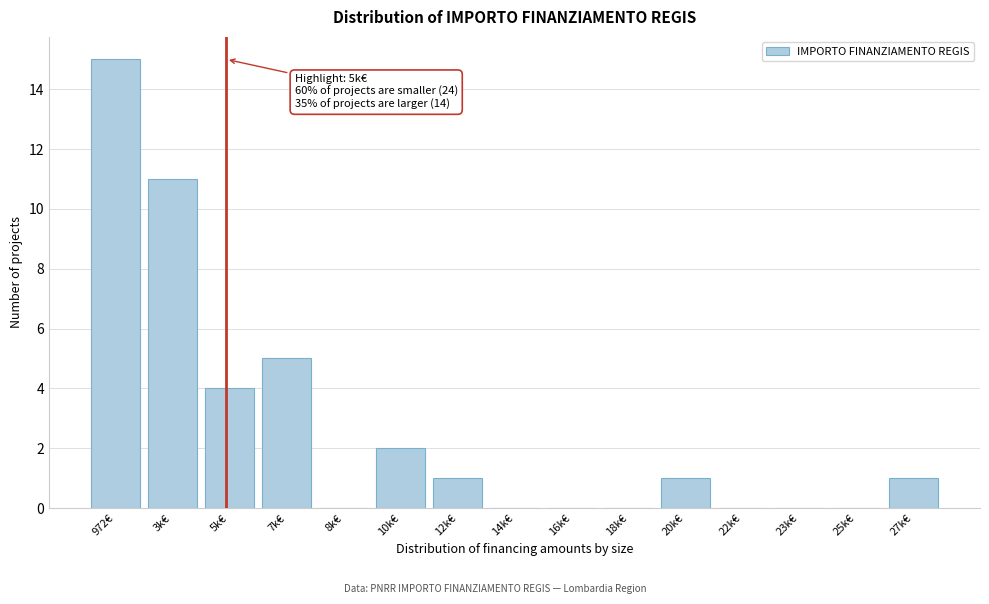

Reading right to left, what are all the values shown in this chart?

27k€=1	25k€=0	23k€=0	22k€=0	20k€=1	18k€=0	16k€=0	14k€=0	12k€=1	10k€=2	8k€=0	7k€=5	5k€=4	3k€=11	972€=15